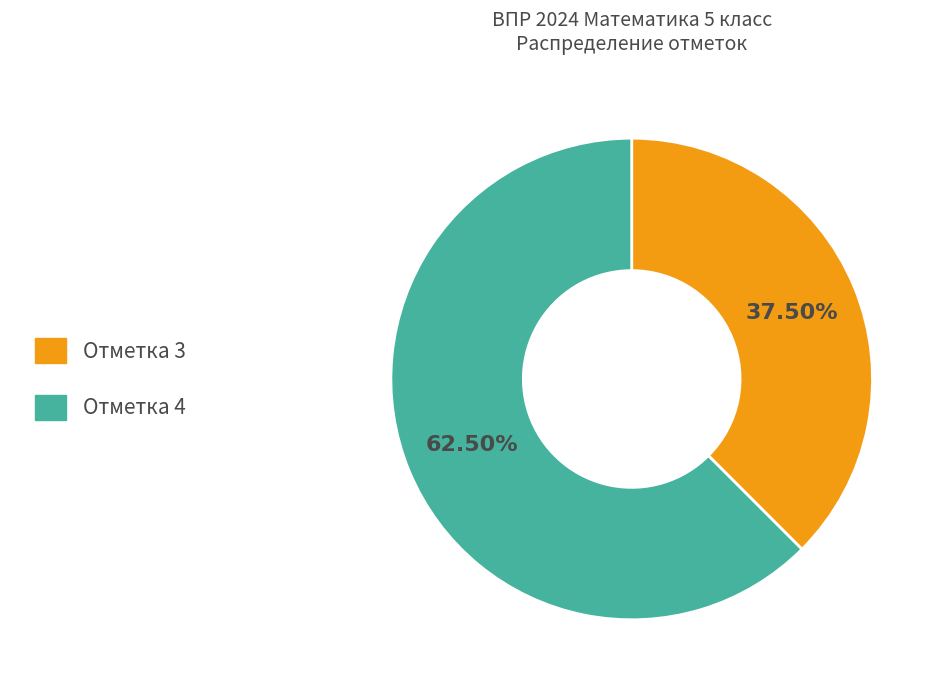

Which category accounts for the majority?

Отметка 4